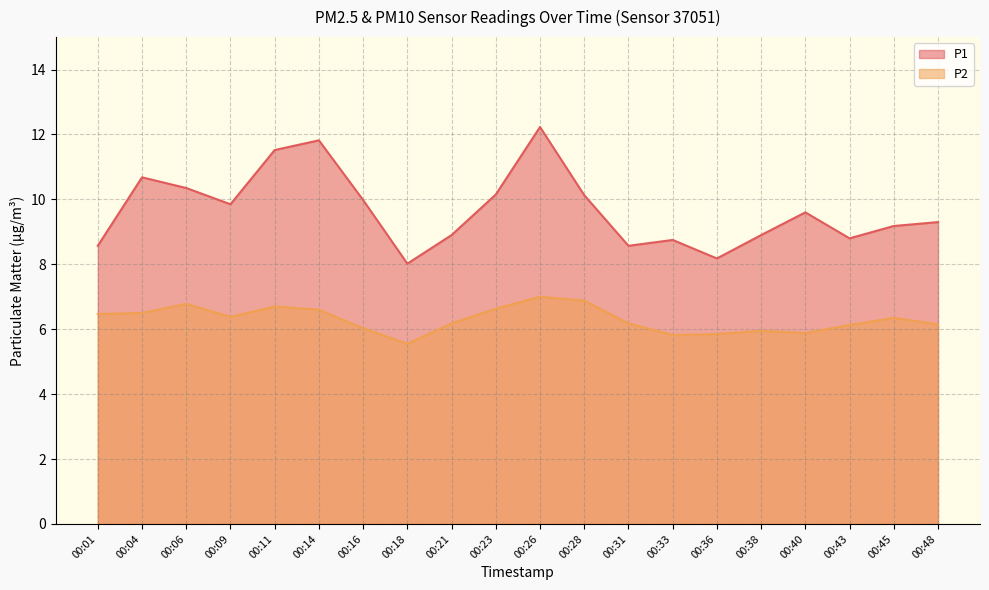

True or false: P2 and P1 cross at least once.

False